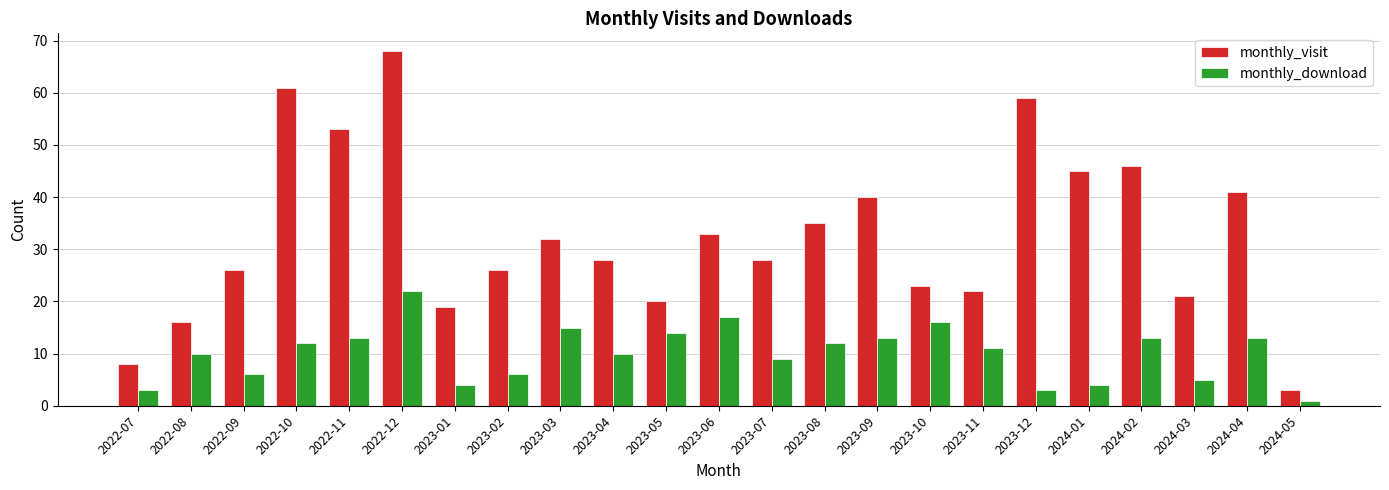

What is the difference between the maximum and minimum values in the monthly_download series?

21